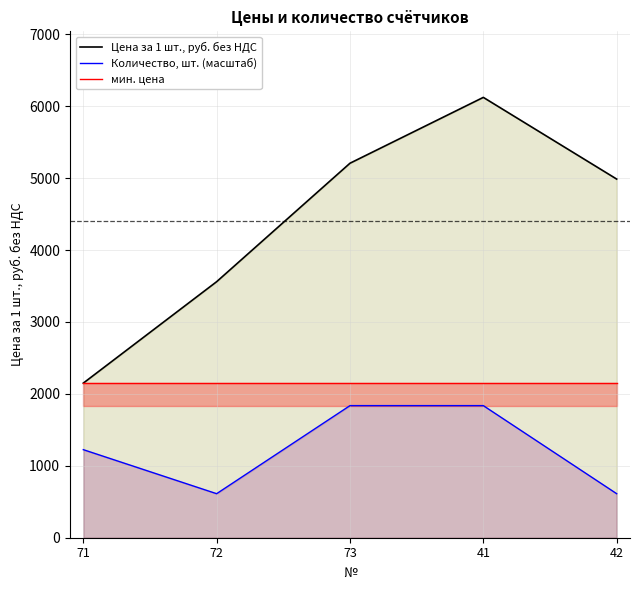

True or false: мин. цена has a value of 1302.4 at 41.

False